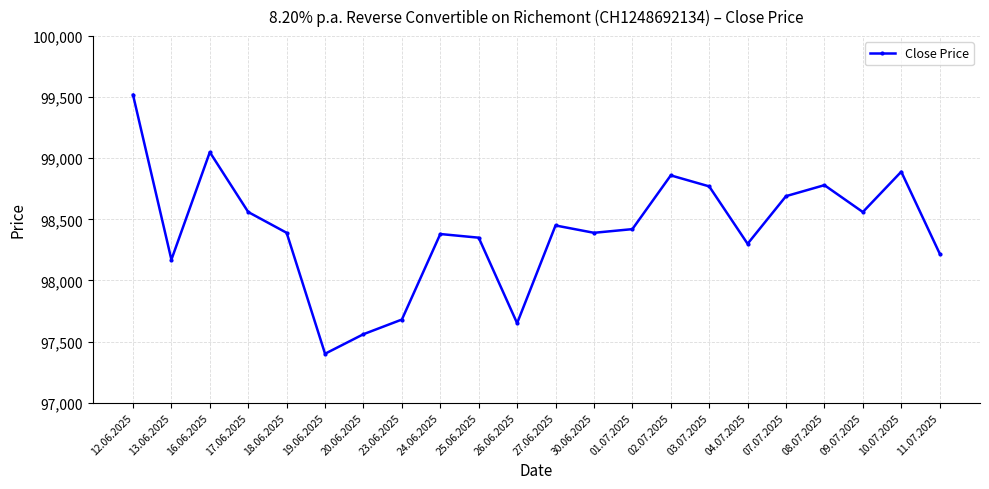

The chart shows a value of 48224 at 13.06.2025. True or false?

False